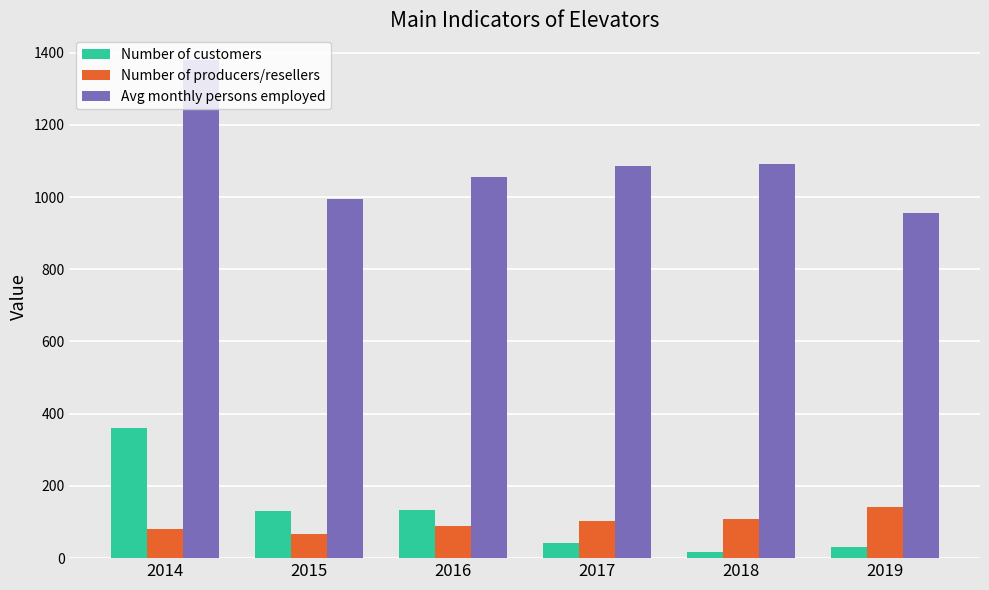

How many groups of bars are there?

6